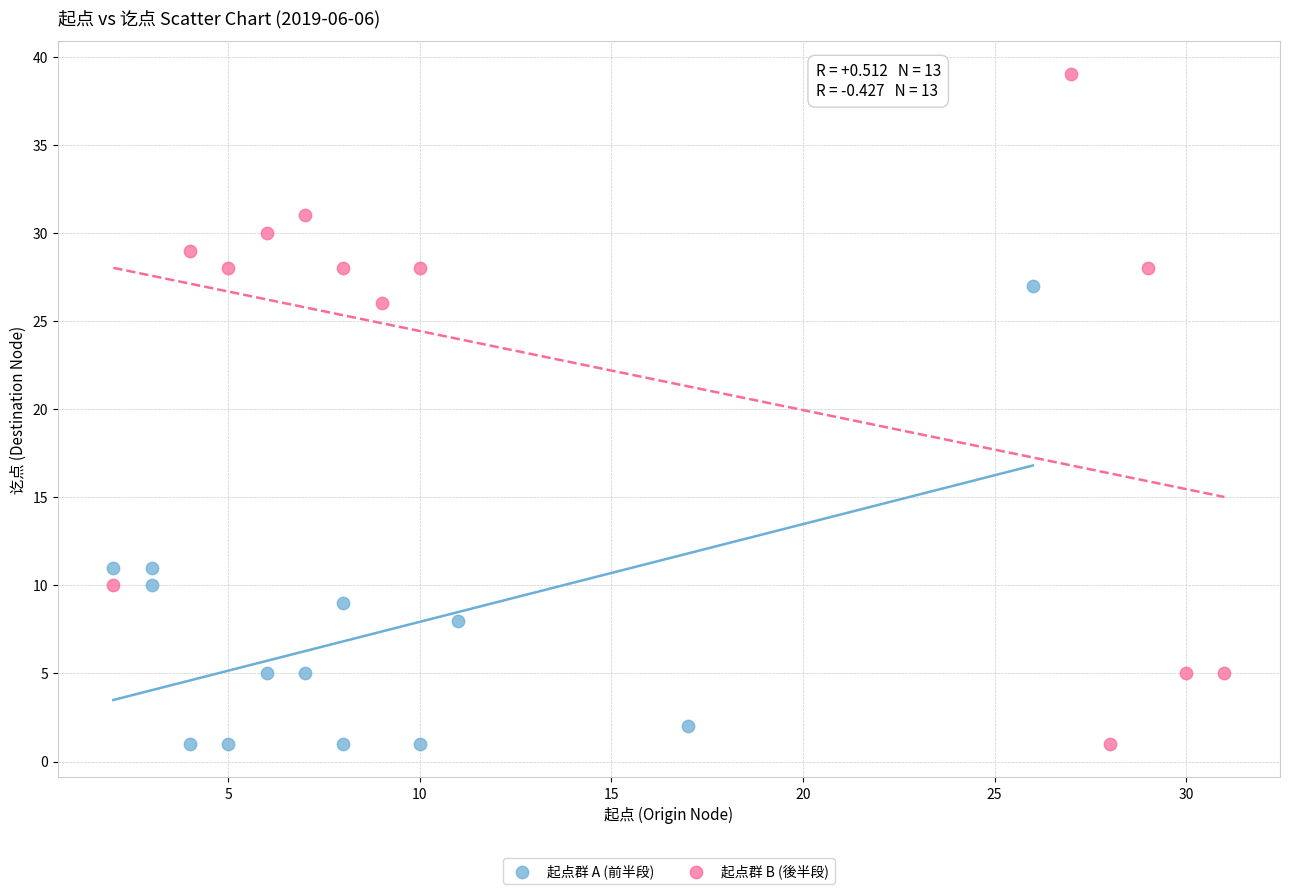

Which series reaches the maximum Y coordinate?

起点群 B (後半段)